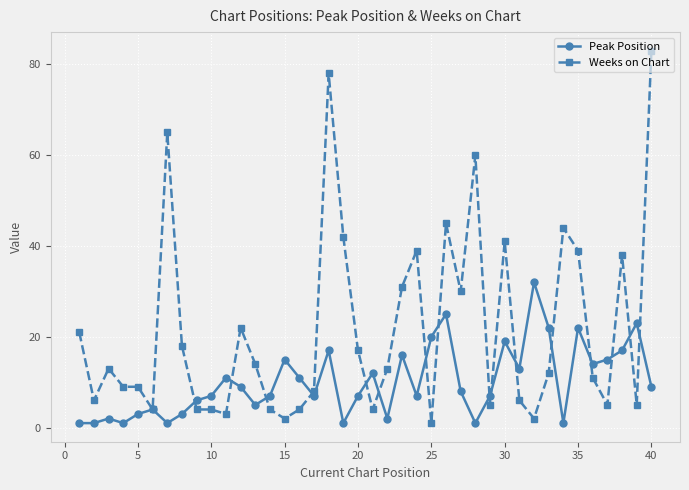

What is the average value of the Peak Position series?

10